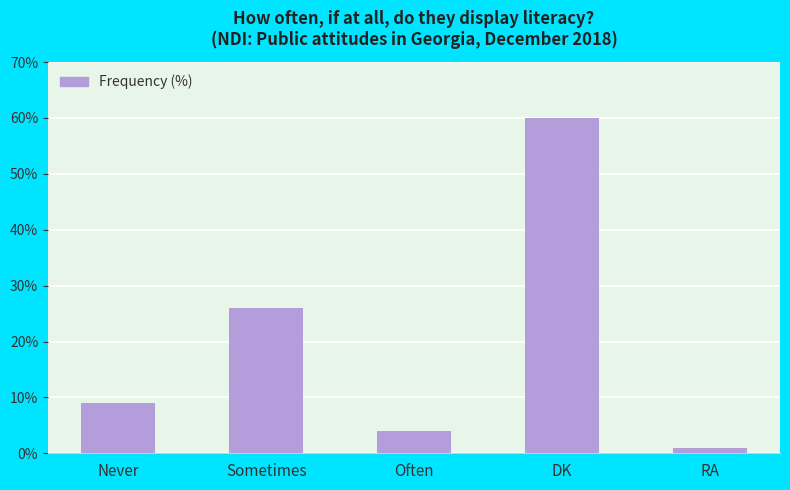

What is the label of the 1st bar from the left?

Never